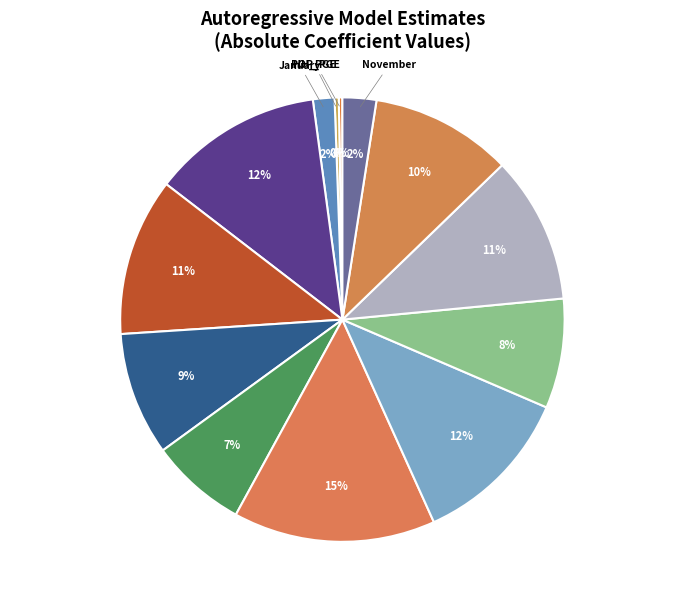

Between February and March, which is larger?

February